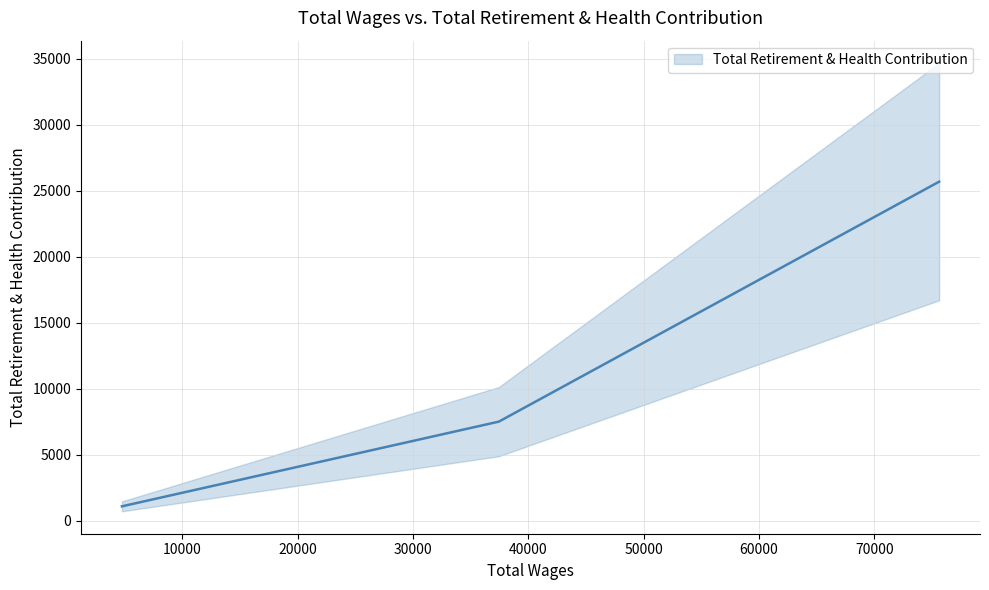

What is the change in value from 37440.0 to 4752.0?

-6421